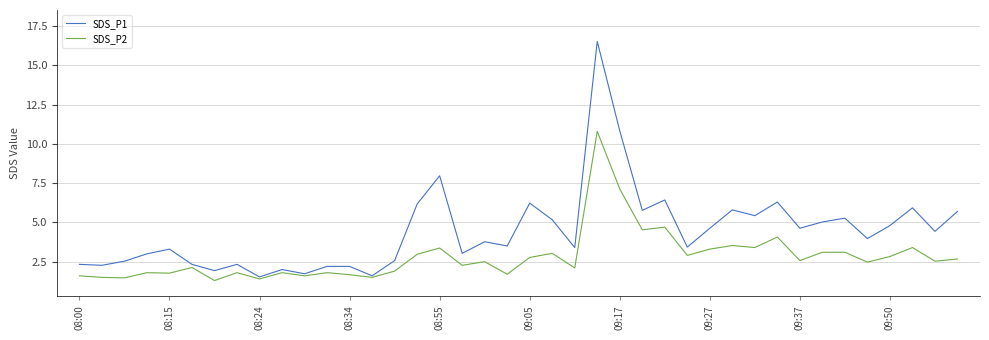

What is the highest value of the SDS_P1 series?

16.5